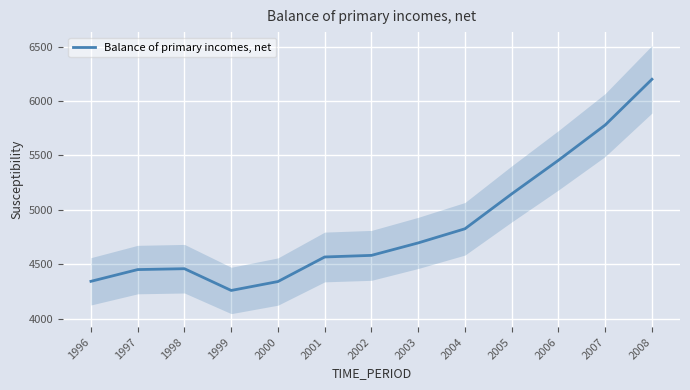

Reading left to right, what are all the values shown in this chart?

4344.0	4451.9	4459.8	4260.1	4341.9	4567.6	4582.3	4696.7	4826.5	5146.7	5455.6	5779.5	6199.4